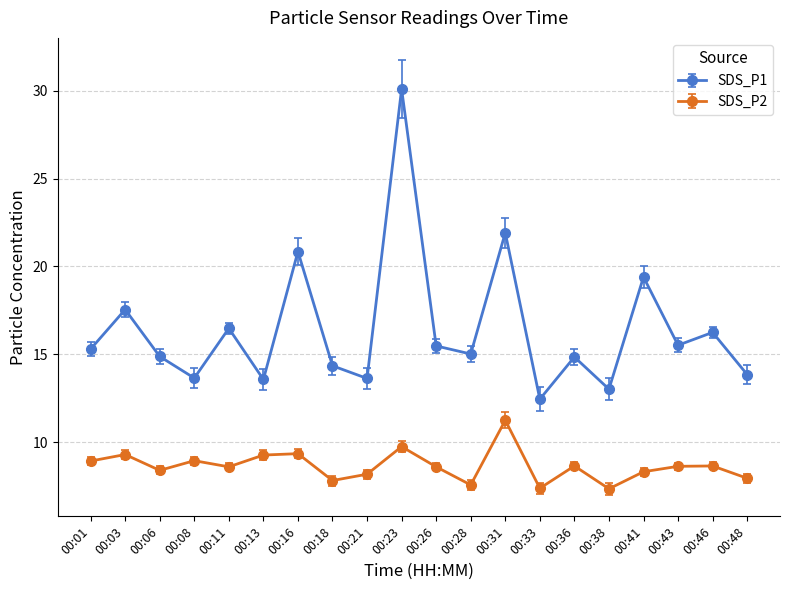

What is the value of the SDS_P2 point at the 20th from the left?

8.0